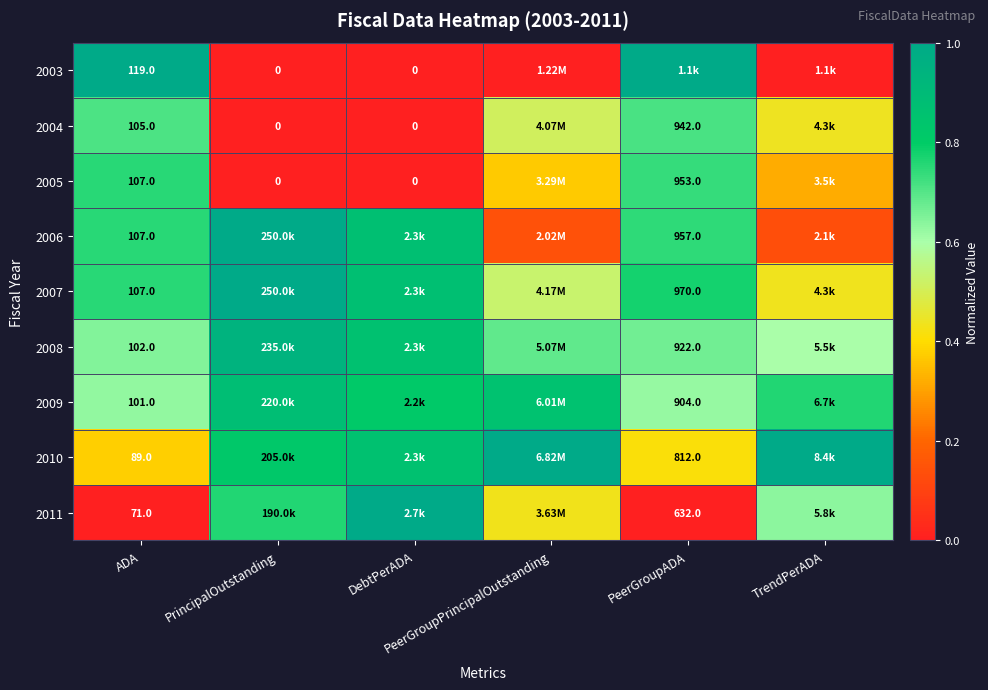

Rank the categories by 2005 value from highest to lowest.

ADA, PeerGroupADA, PeerGroupPrincipalOutstanding, TrendPerADA, PrincipalOutstanding, DebtPerADA